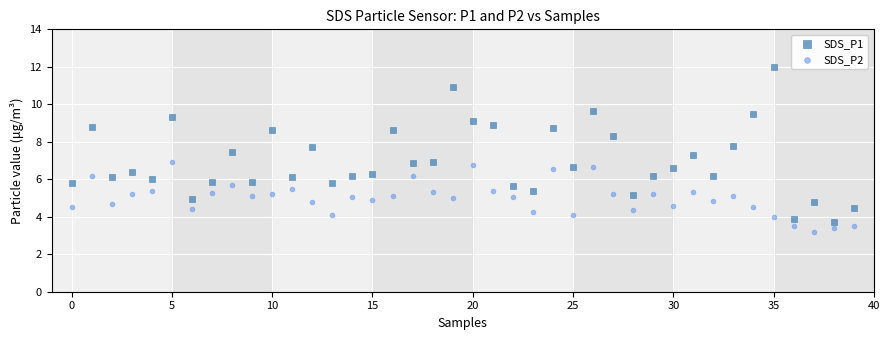

Which series has the widest spread of Y values?

SDS_P1